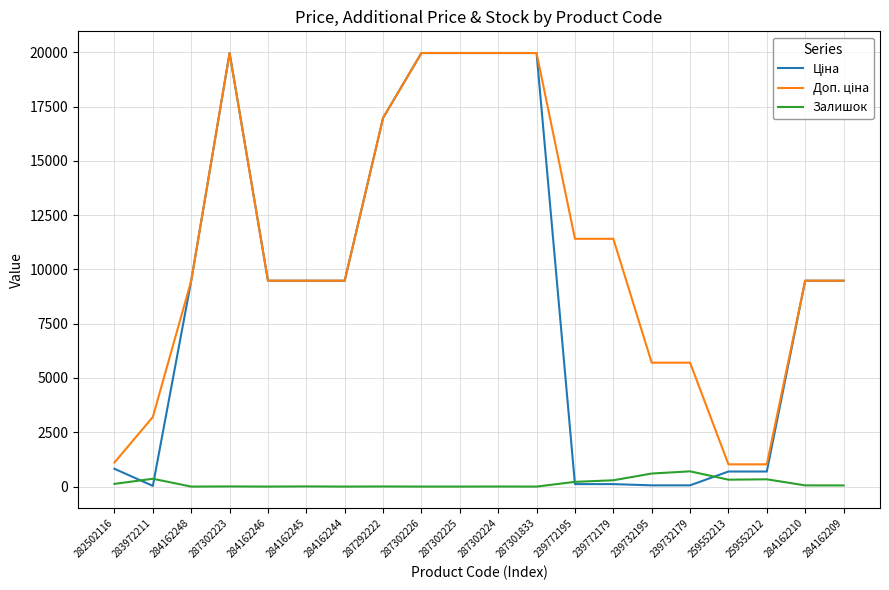

Is it true that Залишок equals 8.0 at 284162245?

True